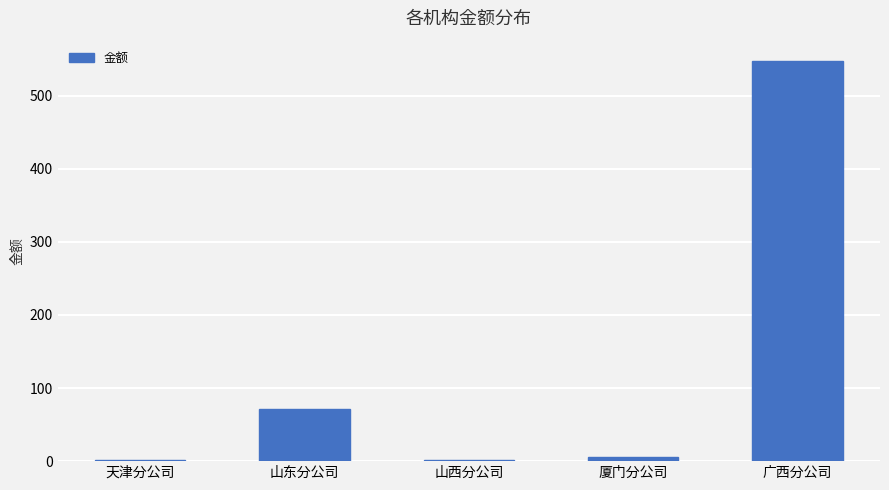

Which category has the highest value across all series?

广西分公司